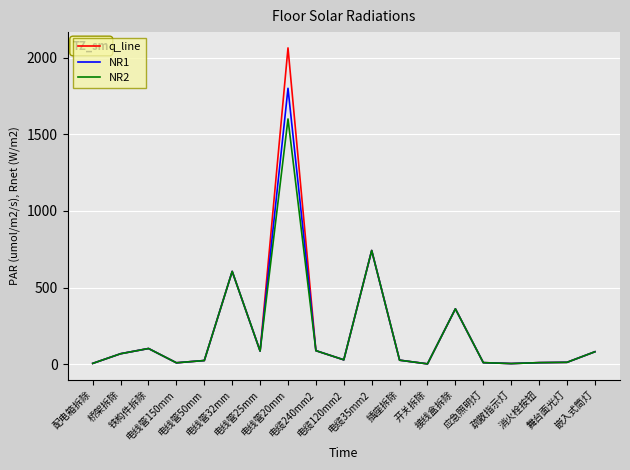

Which series has the largest range (max minus min)?

q_line